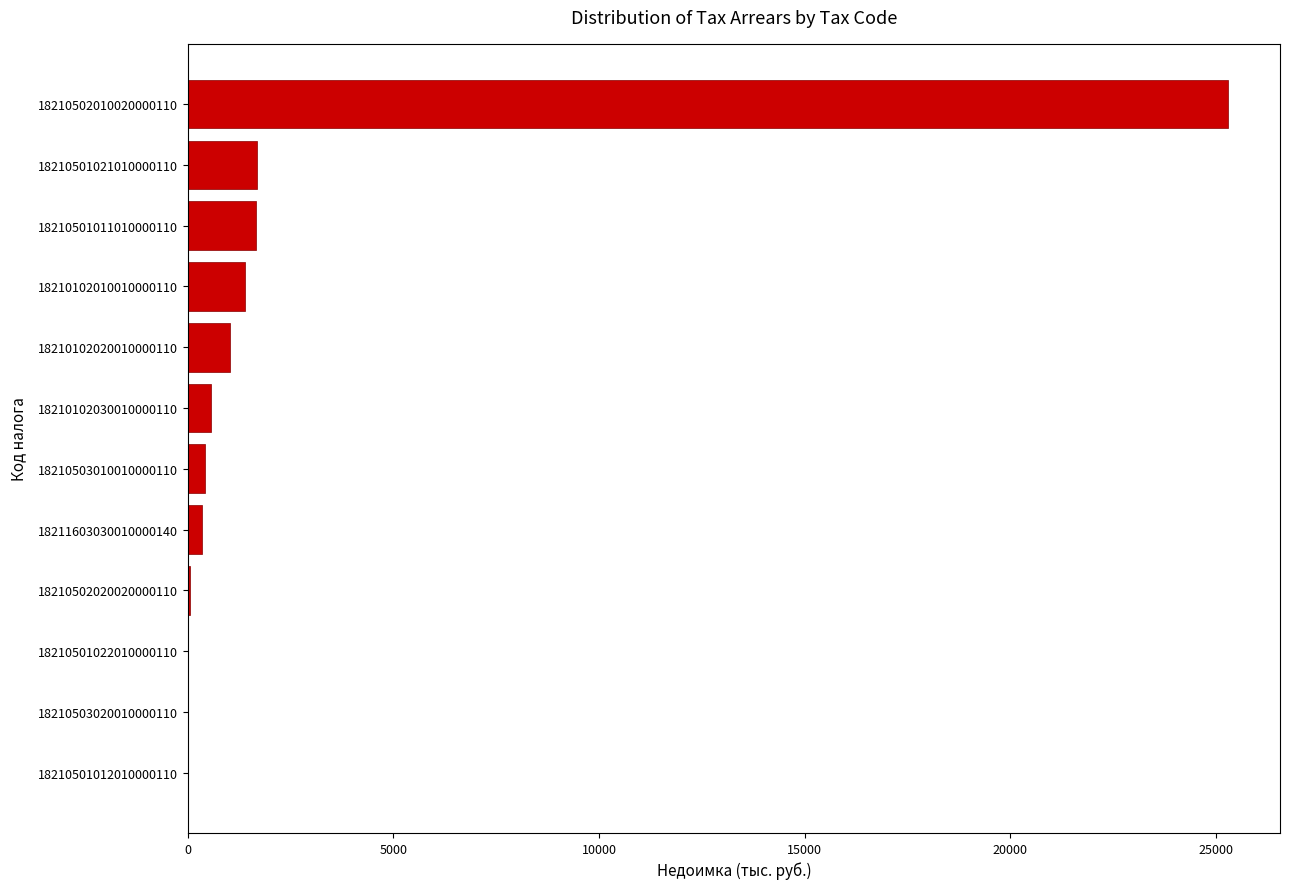

Which has a higher value, 18210102030010000110 or 18210102010010000110?

18210102010010000110